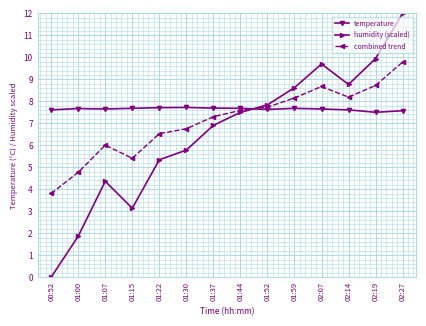

How many interior local peaks does the combined trend series have?

2